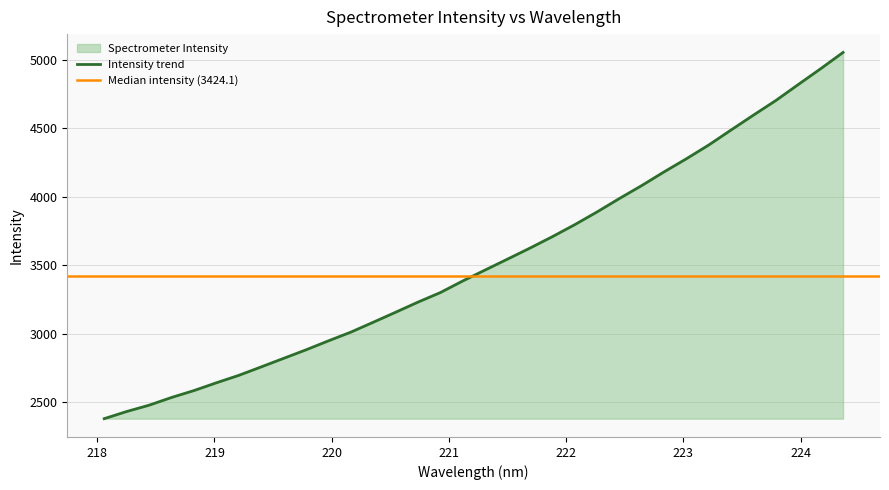

What is the difference between the maximum and minimum values?

2675.9